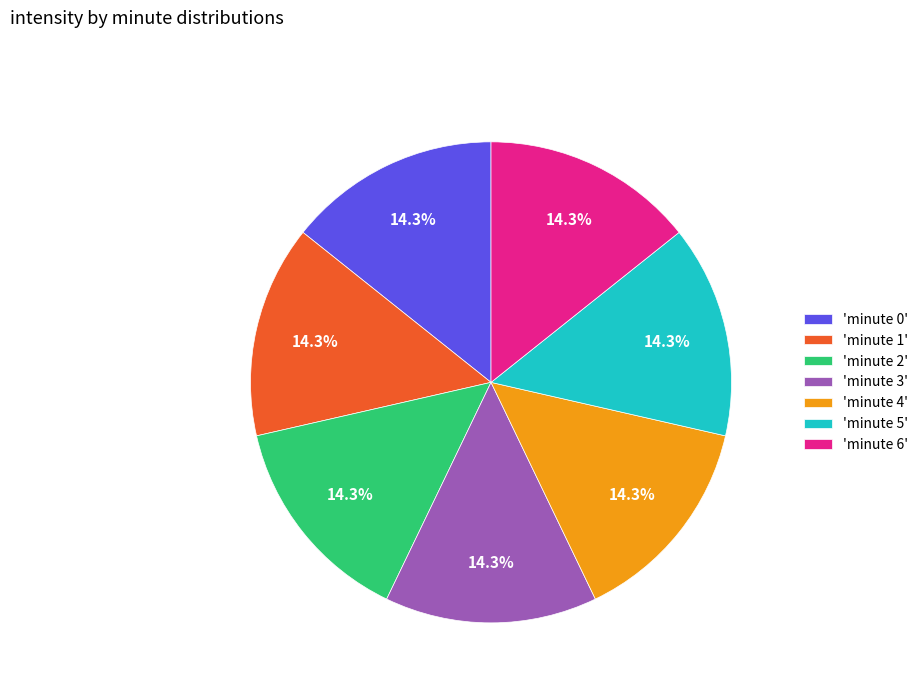

Is there a majority slice in this chart?

No